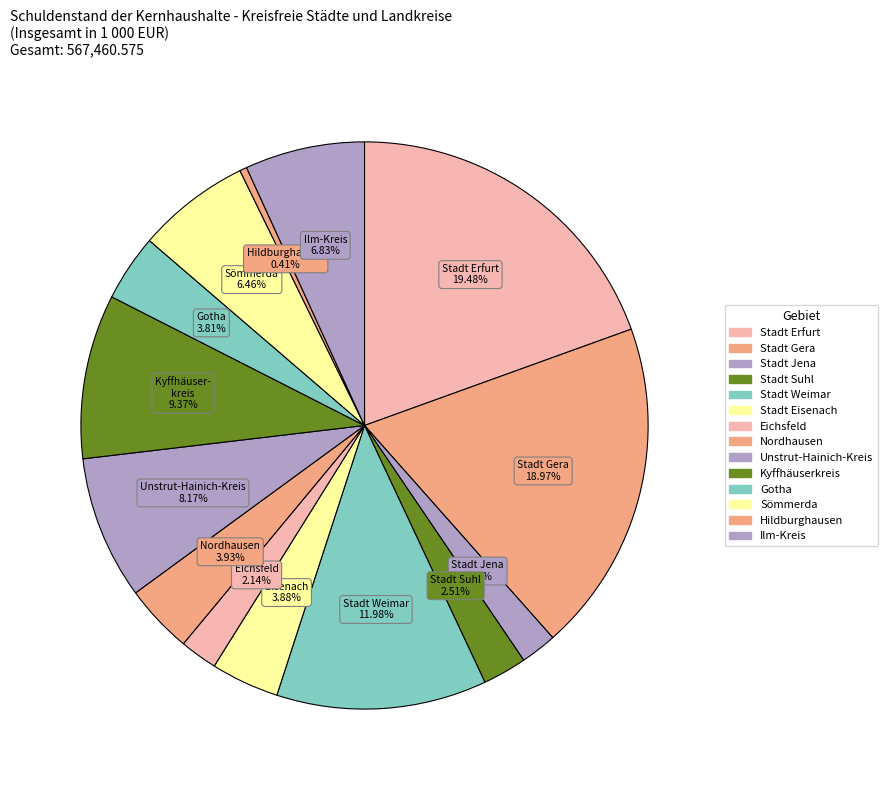

Count the number of slices in the pie.

14